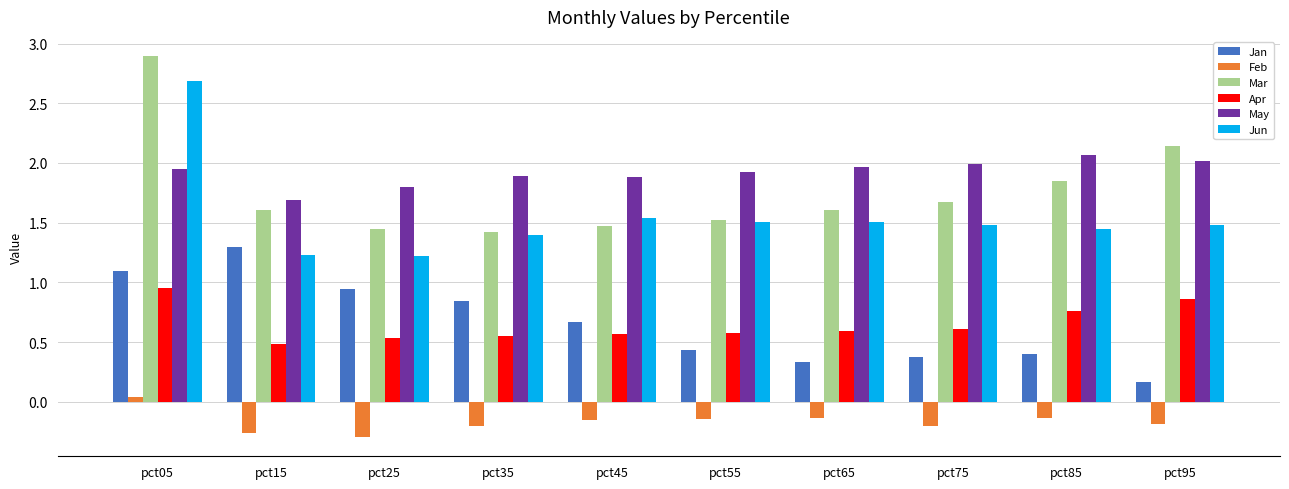

Are the bars grouped side by side (vs. stacked)?

Yes